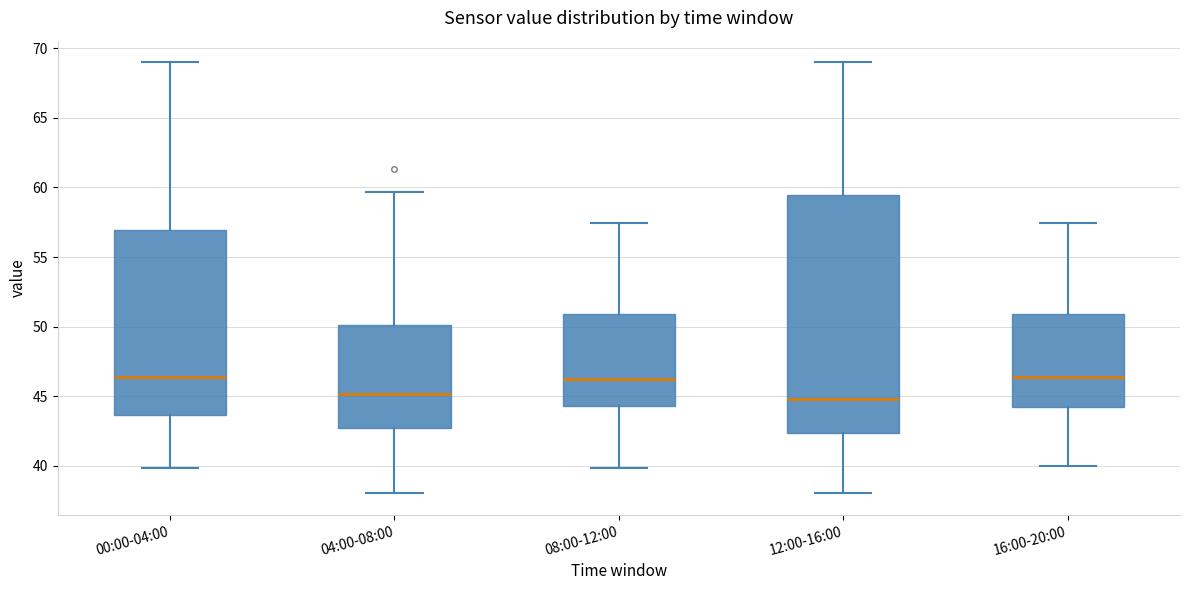

Reading left to right, transcribe this box plot: for each box, give where its median line is, the range the box spans, and where its two whiskers end, as read against the y-axis. The values are not printed on the chart, so give them approximately, as read against the axis.

00:00-04:00: median 46.5, box 43.5 to 57.0, whiskers 40.0 to 69.0
04:00-08:00: median 45.0, box 42.5 to 50.0, whiskers 38.0 to 59.5
08:00-12:00: median 46.0, box 44.5 to 51.0, whiskers 40.0 to 57.5
12:00-16:00: median 45.0, box 42.5 to 59.5, whiskers 38.0 to 69.0
16:00-20:00: median 46.5, box 44.0 to 51.0, whiskers 40.0 to 57.5